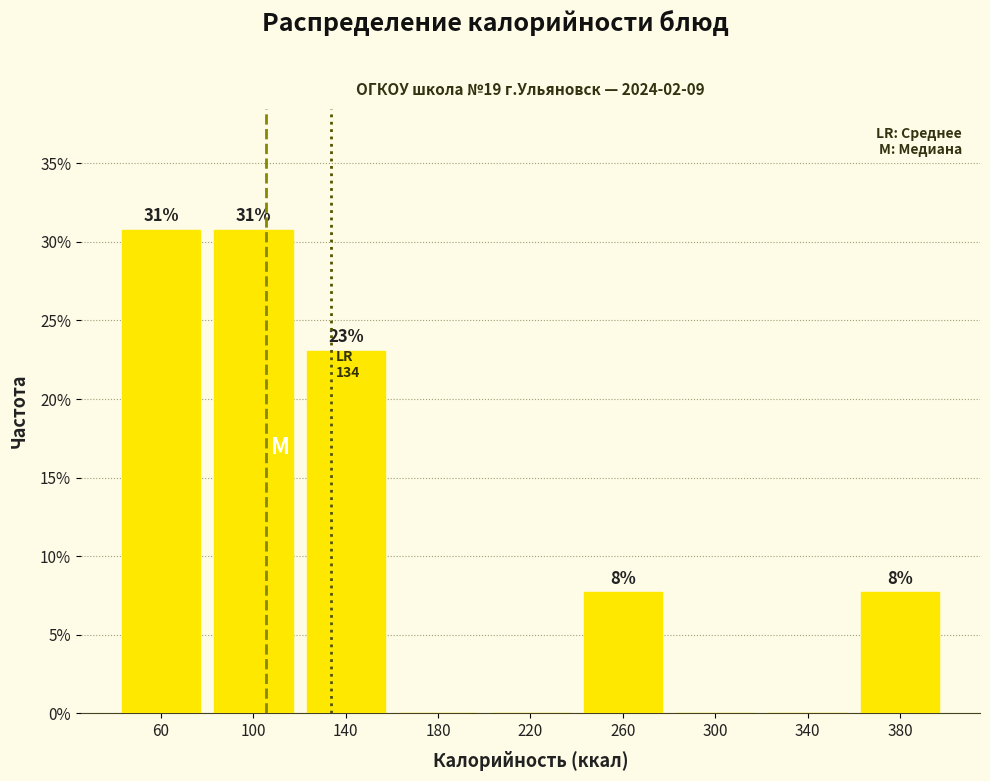

Are the bars horizontal?

No